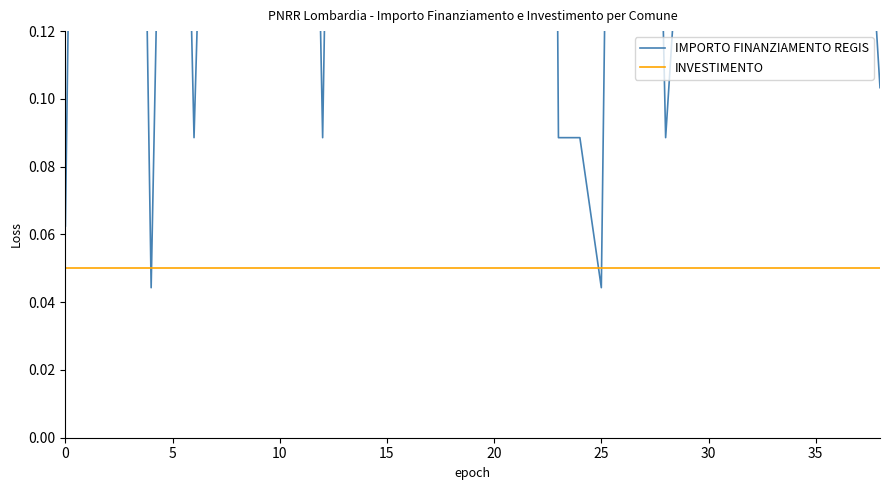

Rank the series by their maximum value, from highest to lowest.

IMPORTO FINANZIAMENTO REGIS, INVESTIMENTO